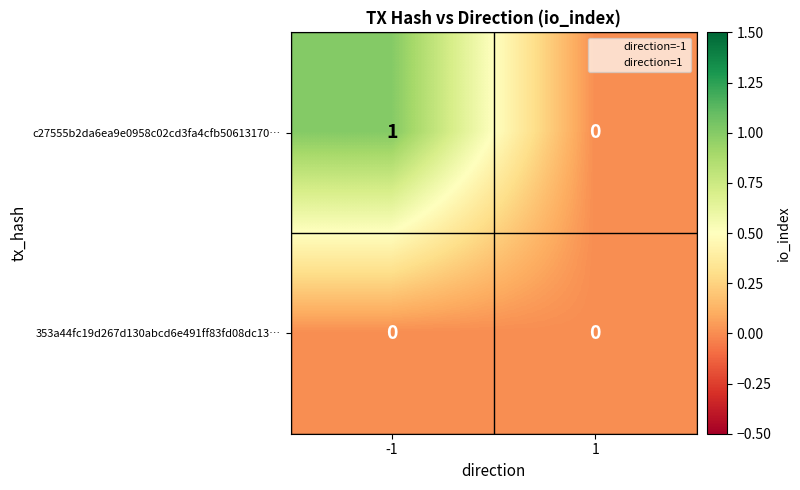

Which series has the largest range (max minus min)?

c27555b2da6ea9e0958c02cd3fa4cfb50613170…